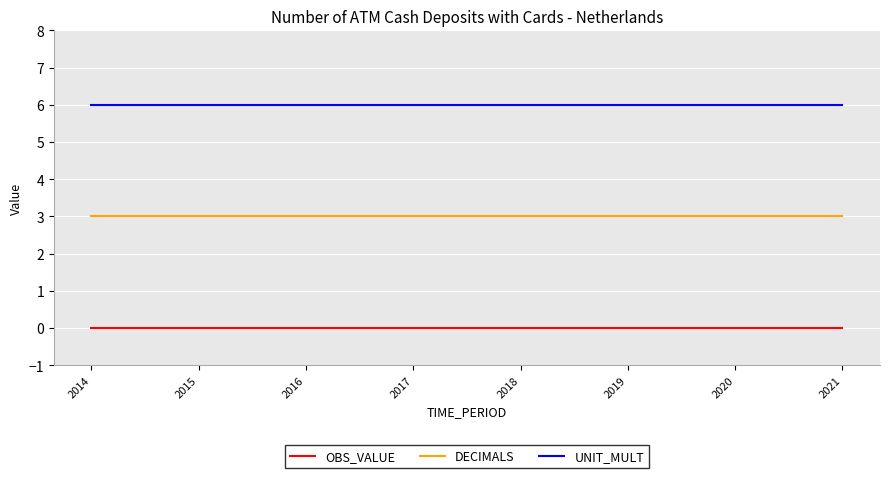

What is the total value across all series at 2018?

9